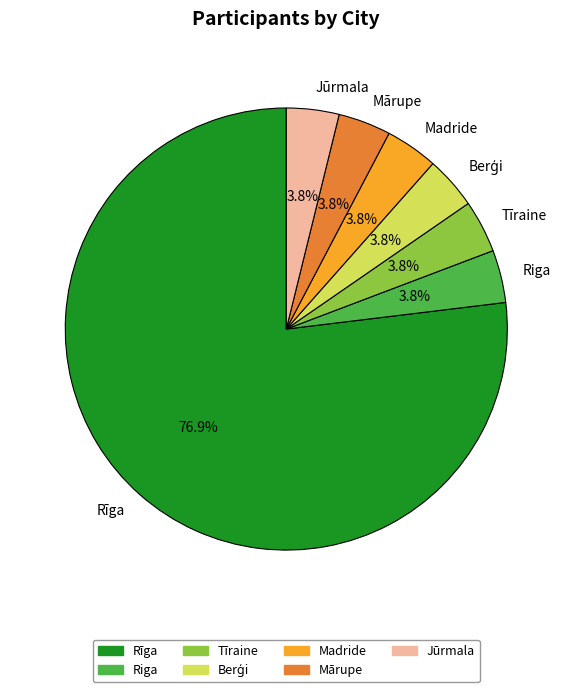

What is the majority slice?

Rīga